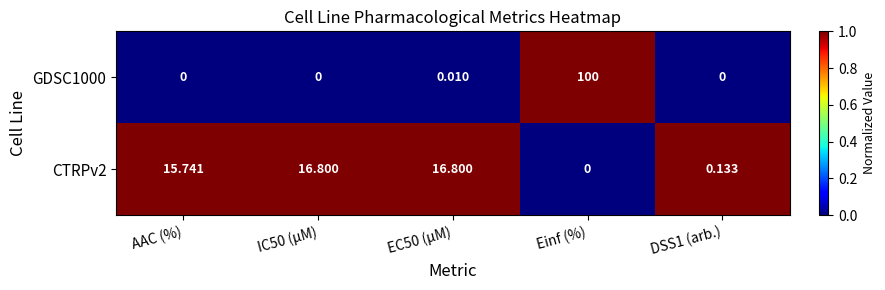

Which series has the largest range (max minus min)?

GDSC1000